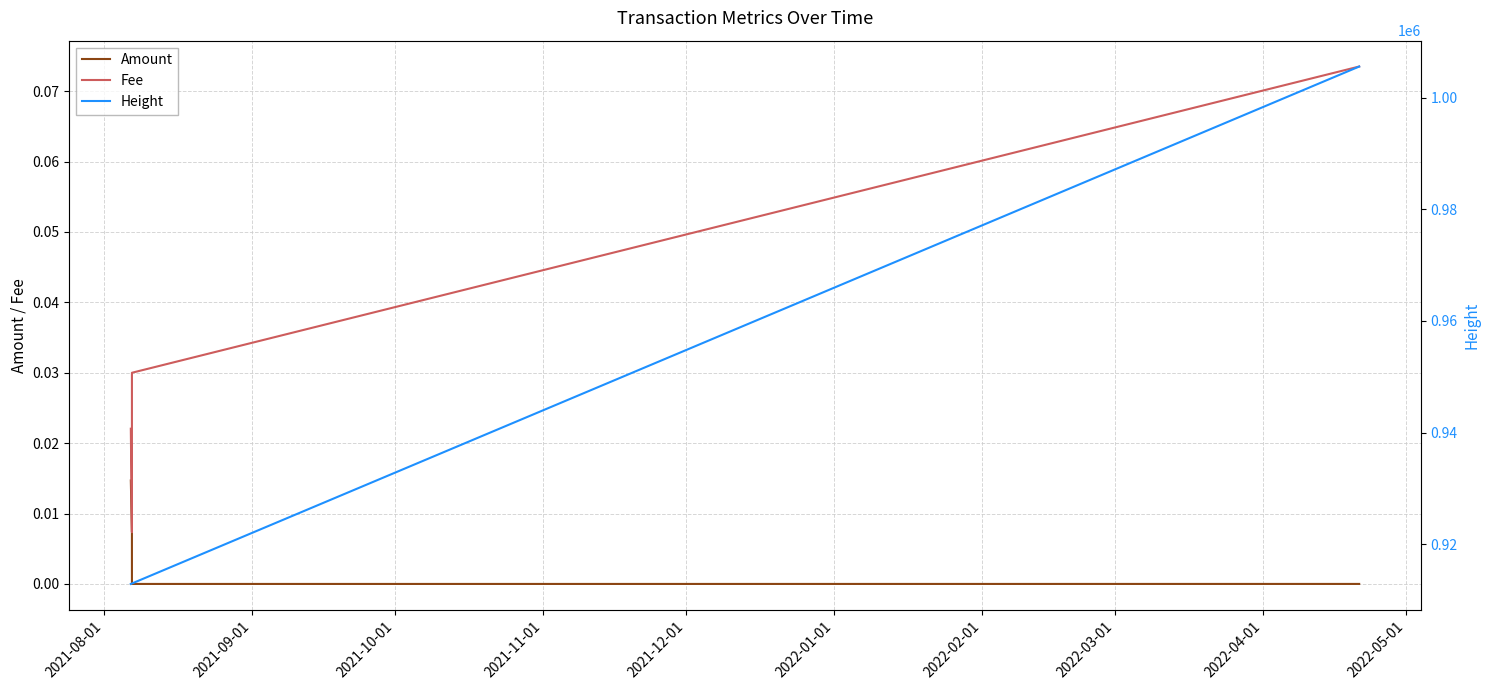

At 2021-09-01, list the series in order from smallest to largest.

Amount, Fee, Height